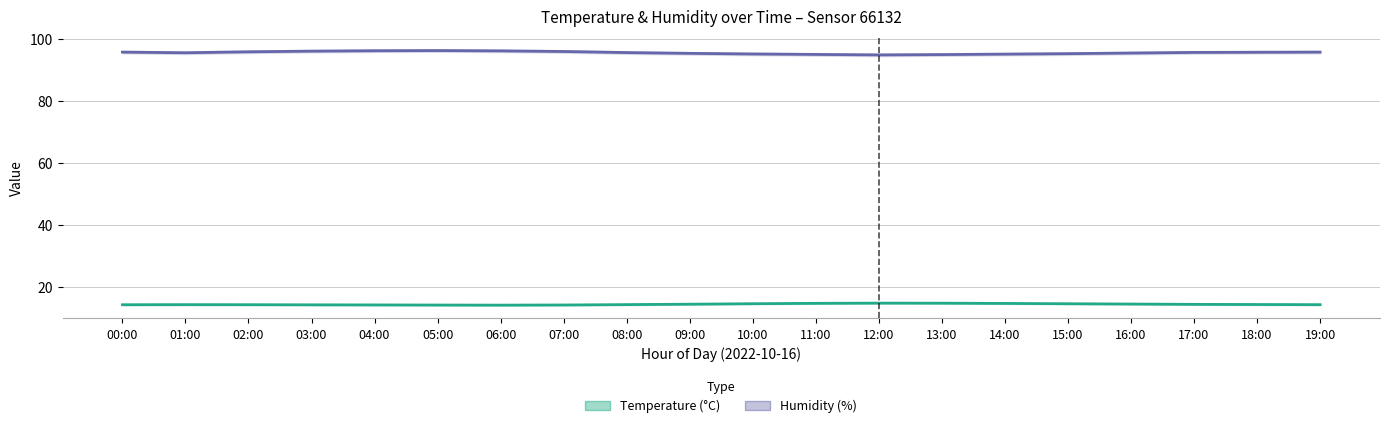

Rank the series at 09:00 from highest to lowest value.

Humidity (%), Temperature (°C)